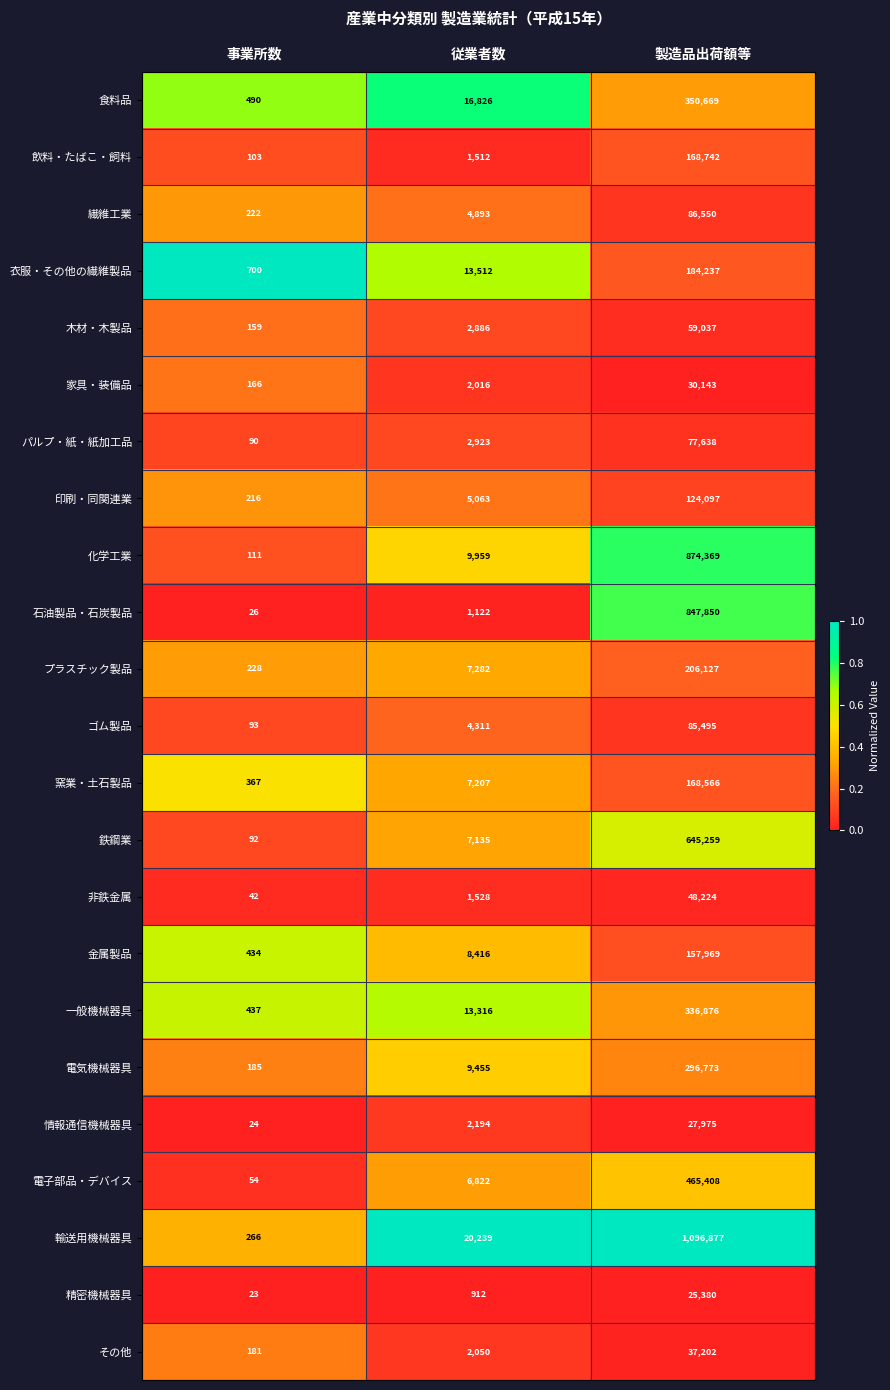

What is the difference between the 石油製品・石炭製品 values at 従業者数 and 事業所数?

1096